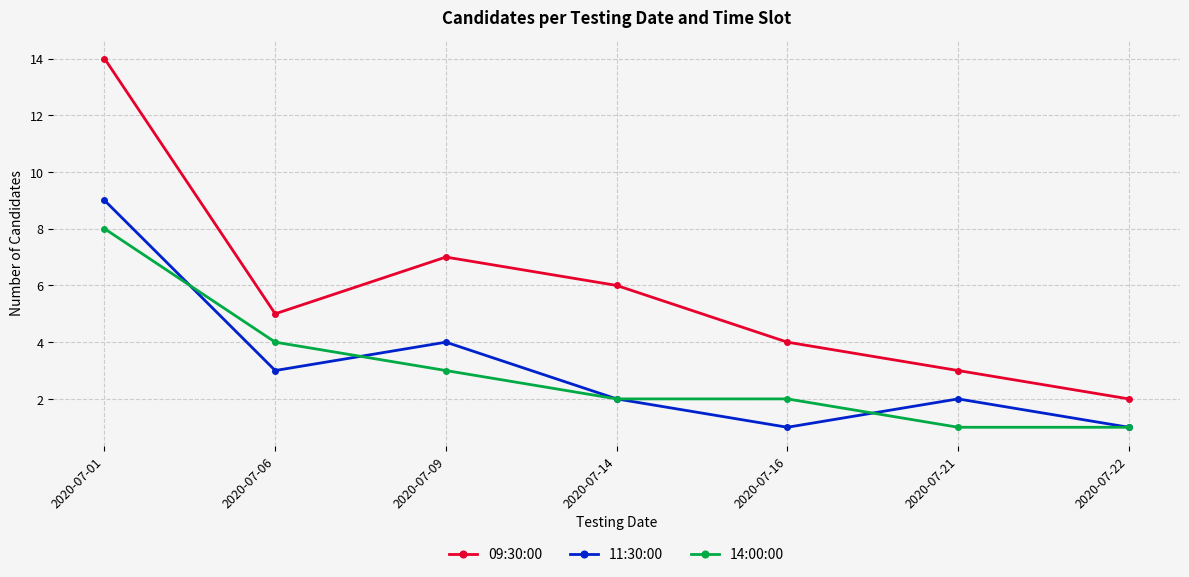

What is the spread (max minus min) of values at 2020-07-01?

6